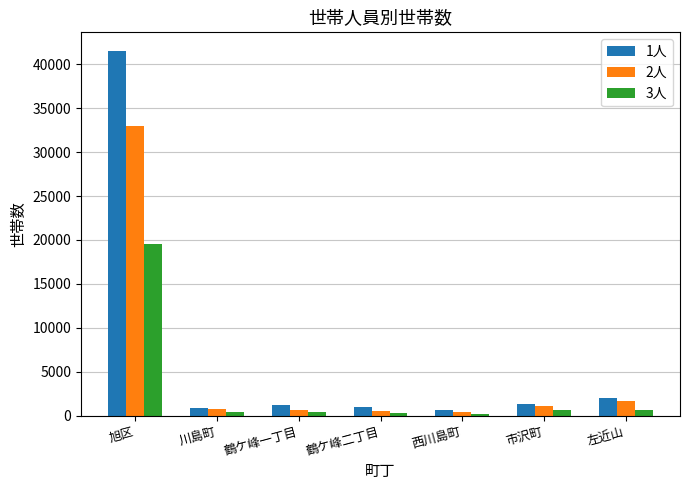

Between 西川島町 and 左近山, which series saw the biggest shift?

1人